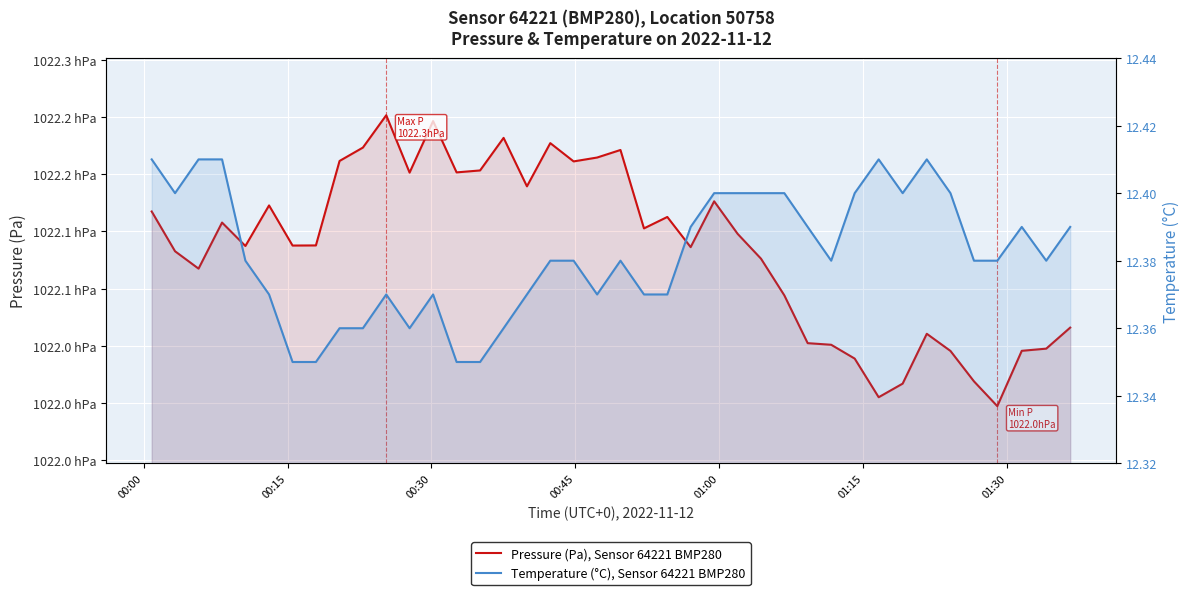

Count the number of data series in this chart.

2